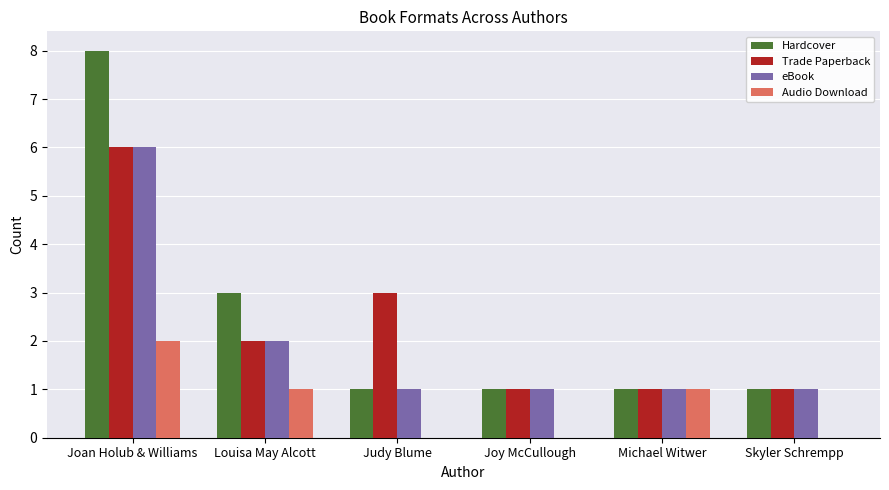

Where does the Trade Paperback series first go above 2?

Joan Holub & Williams